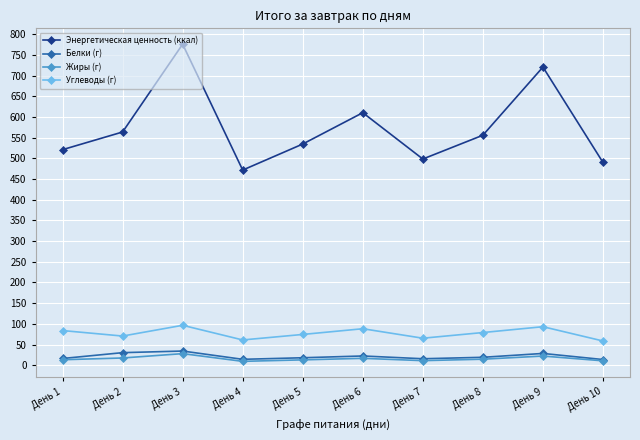

The Белки (г) series shows 34.4 at День 3. True or false?

True